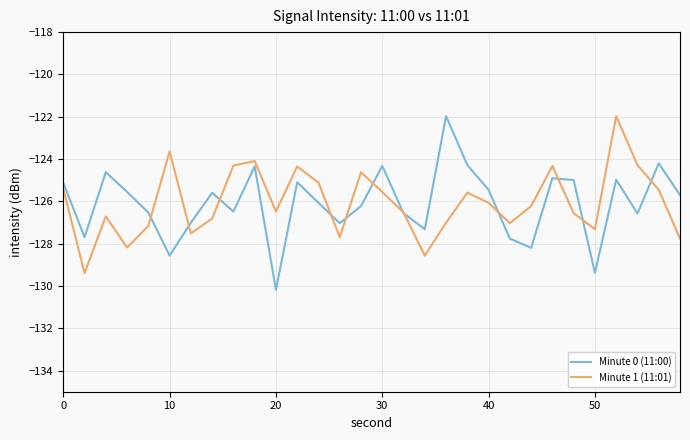

What is the highest value of the Minute 1 (11:01) series?

-122.0